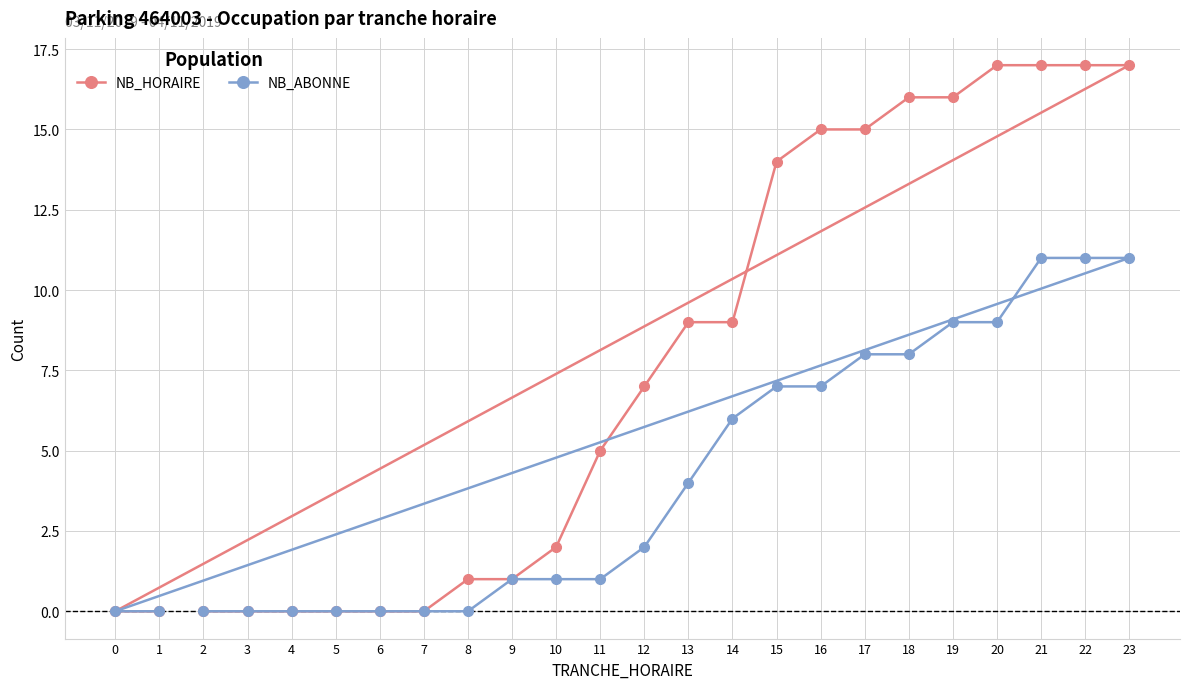

Rank the categories by NB_HORAIRE value from highest to lowest.

20, 21, 22, 23, 18, 19, 16, 17, 15, 13, 14, 12, 11, 10, 8, 9, 2, 3, 4, 5, 6, 7, 0, 1